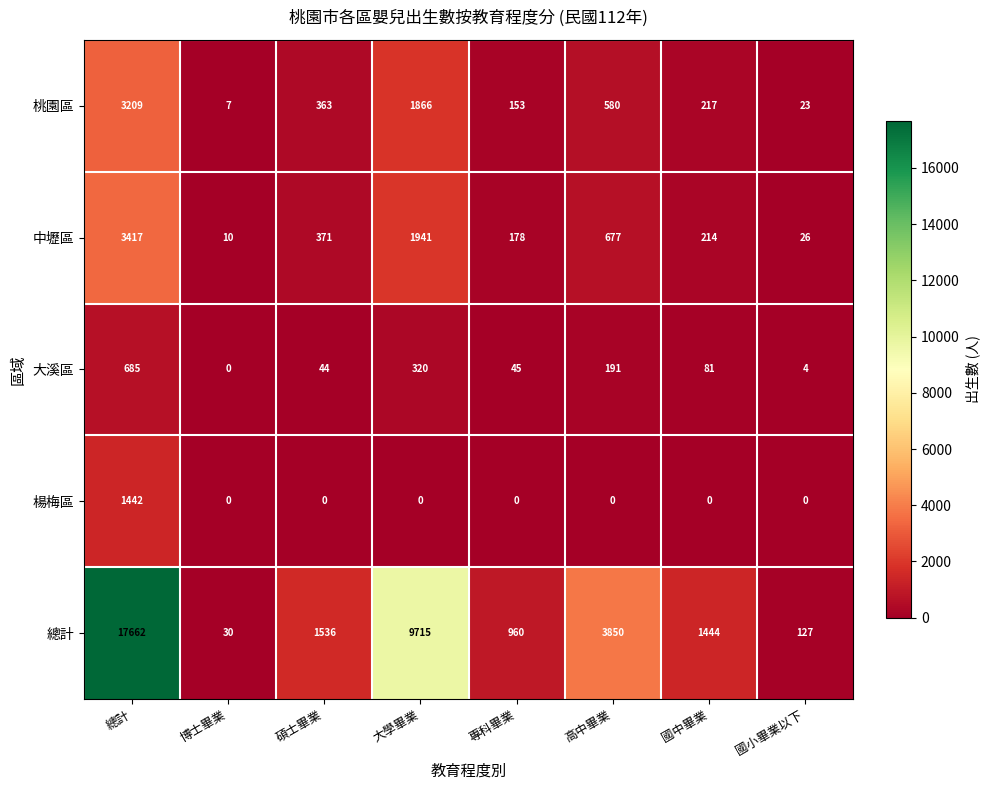

Which series has the widest spread of values?

總計